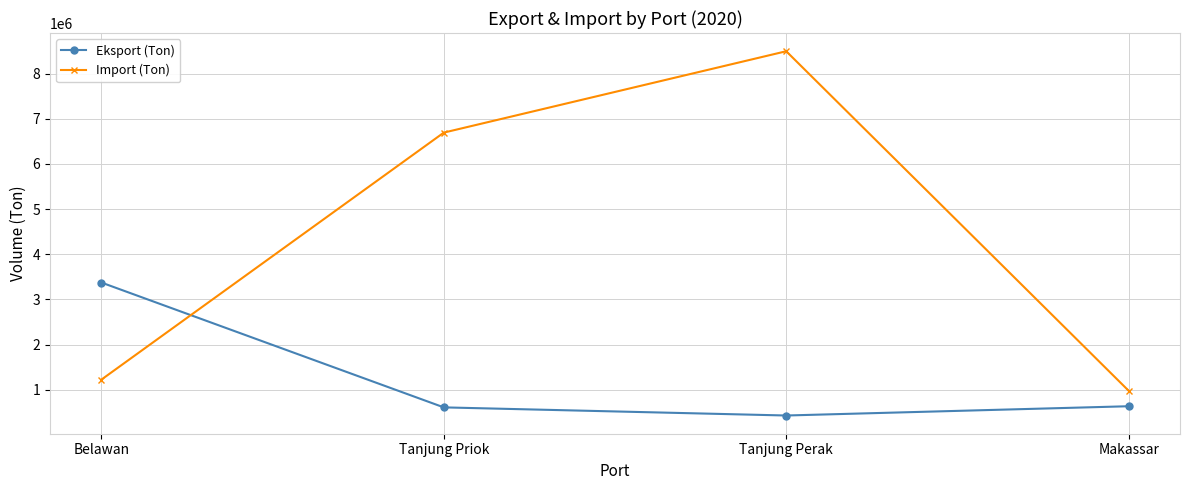

What is the difference between the maximum and minimum values in the Eksport (Ton) series?

2943173